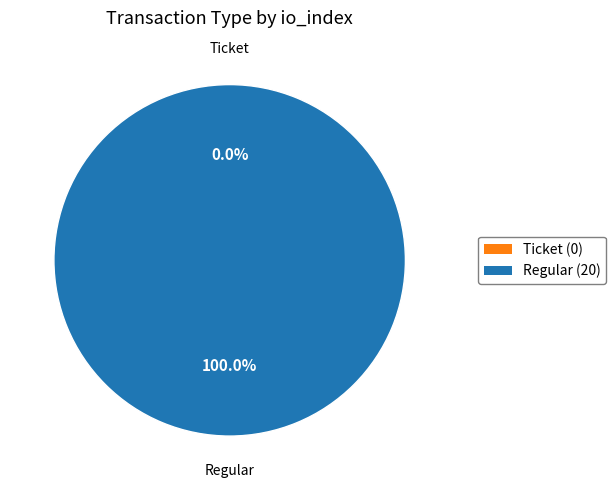

What is the largest slice in the pie chart?

Regular